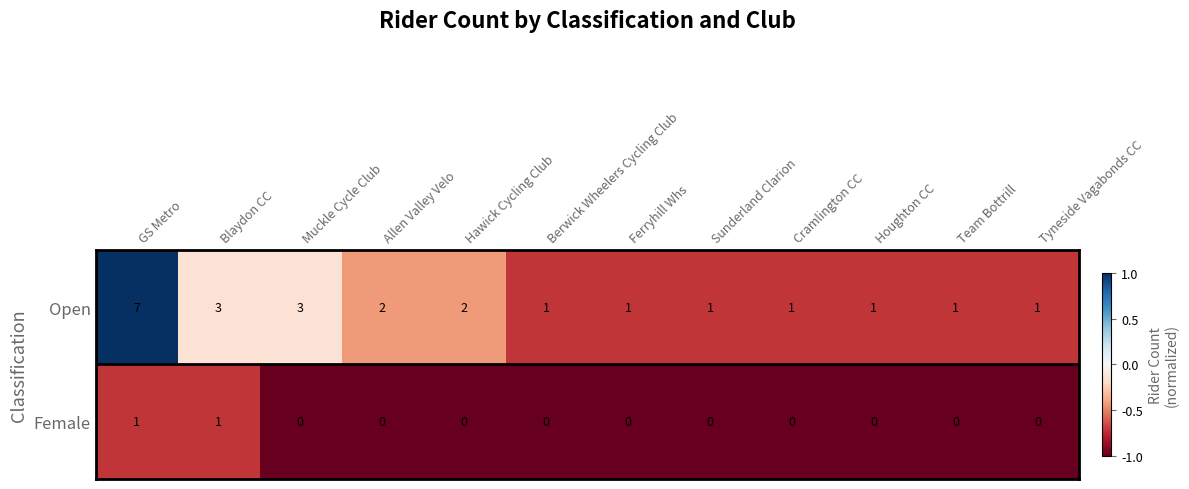

Rank the series at GS Metro from highest to lowest value.

Open, Female